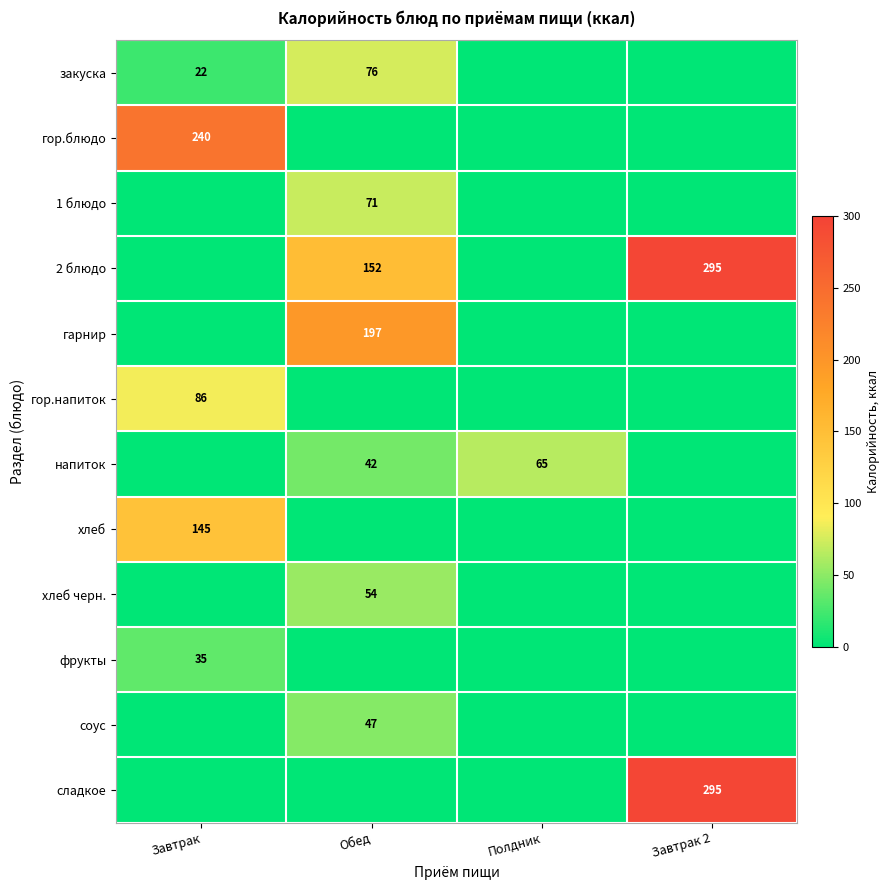

What is the difference between the highest and lowest values at Обед?

197.0